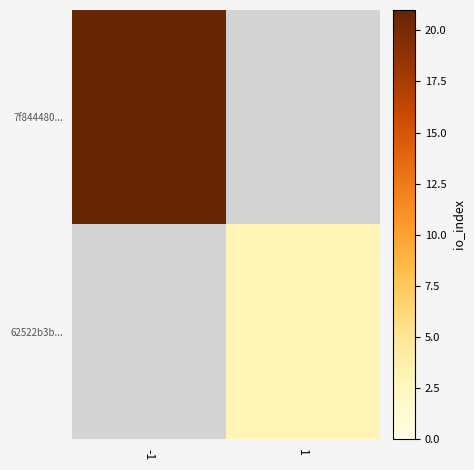

Count the number of data series in this chart.

2